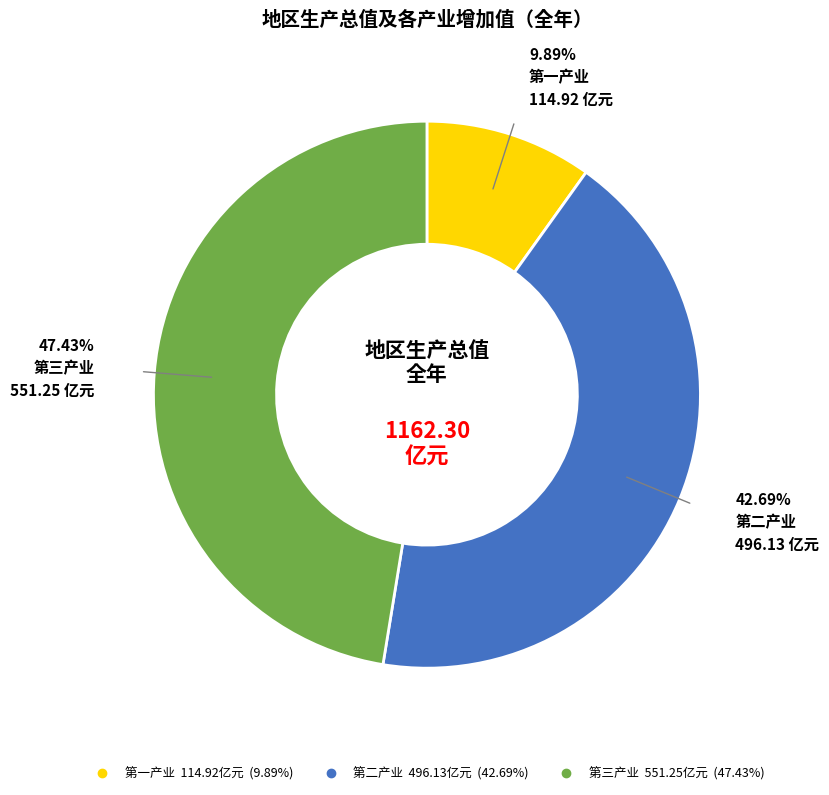

Is there a majority slice in this chart?

No